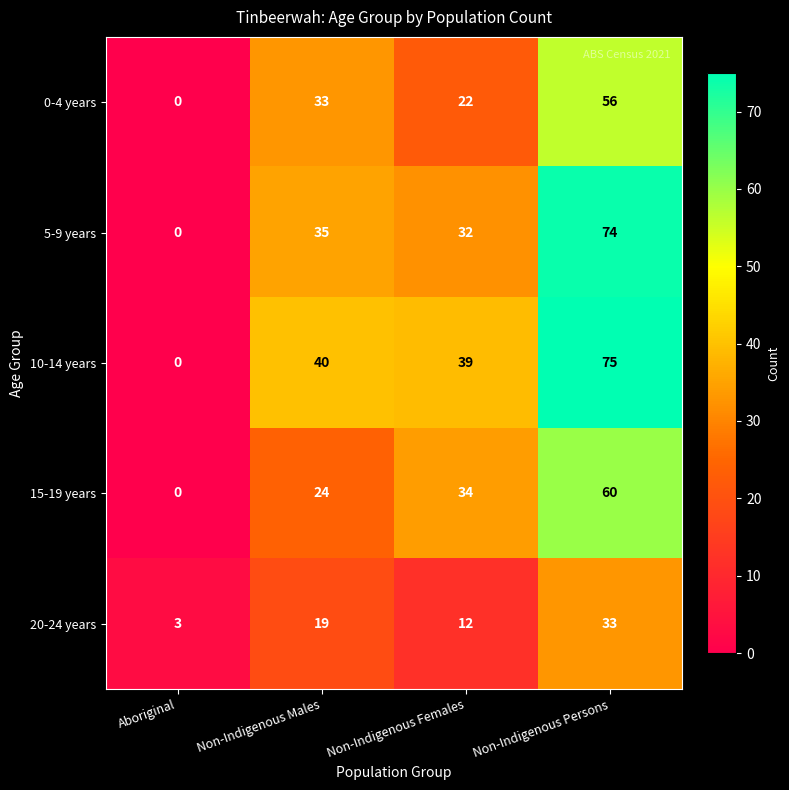

List the series in order of their peak value, highest first.

10-14 years, 5-9 years, 15-19 years, 0-4 years, 20-24 years